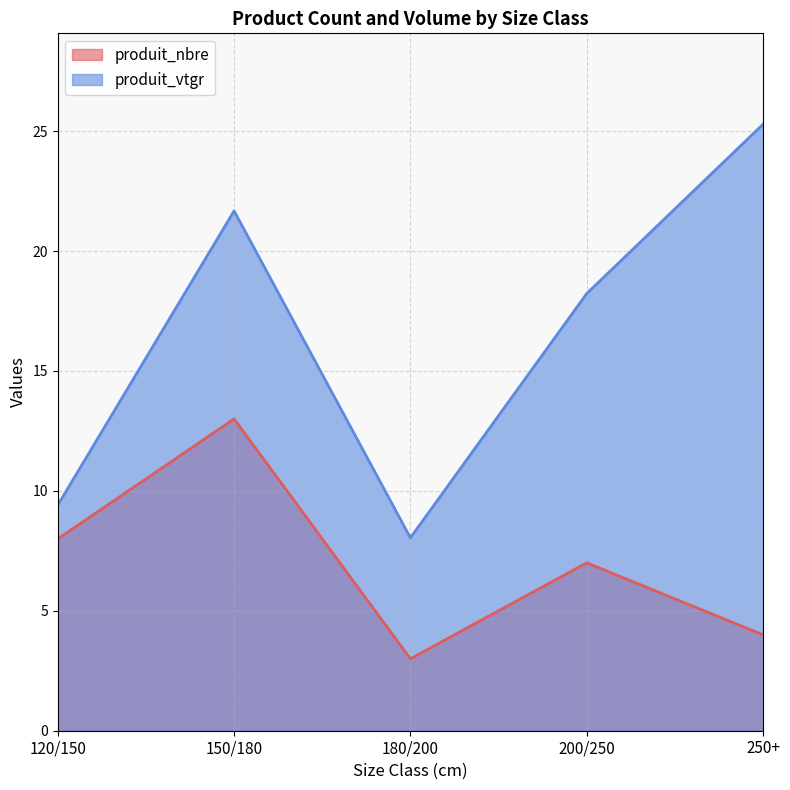

What is the sum of the produit_nbre values at 250+ and 180/200?

7.0